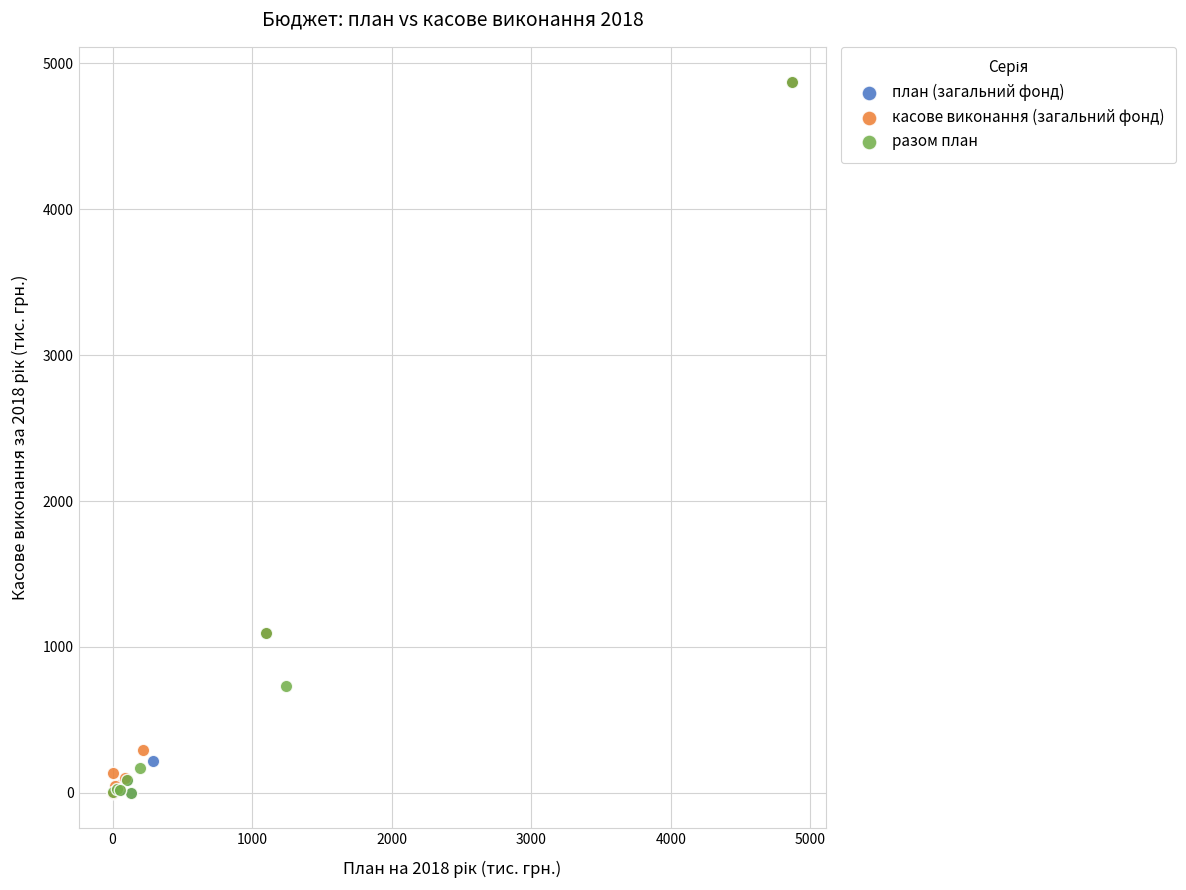

What are all the series names shown in the legend?

план (загальний фонд), касове виконання (загальний фонд), разом план